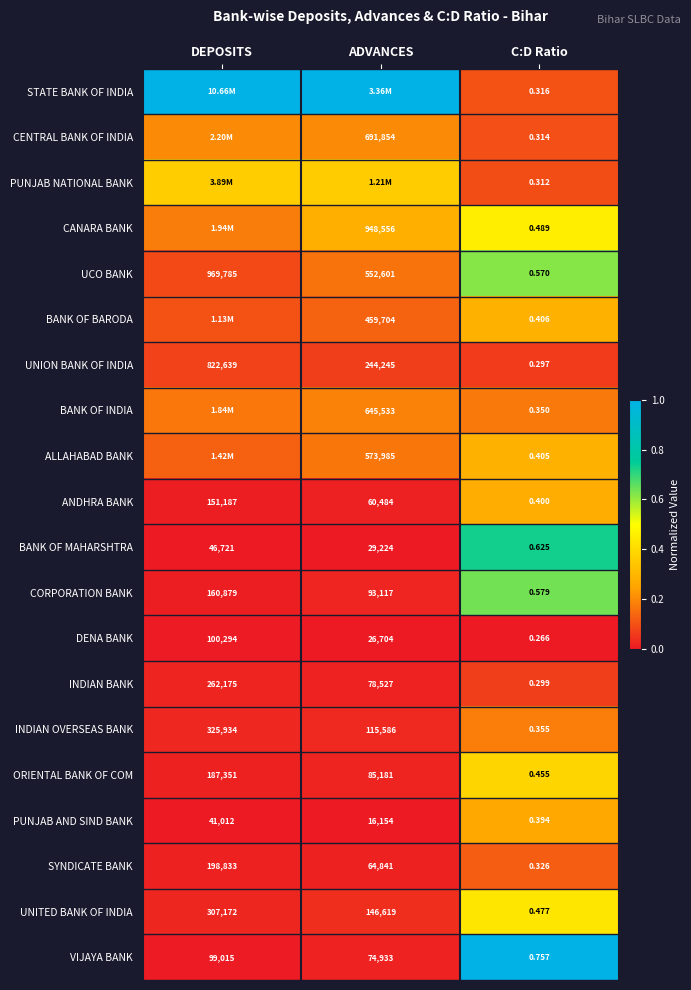

Is the value of INDIAN OVERSEAS BANK at C:D Ratio greater than the value of STATE BANK OF INDIA at C:D Ratio?

Yes